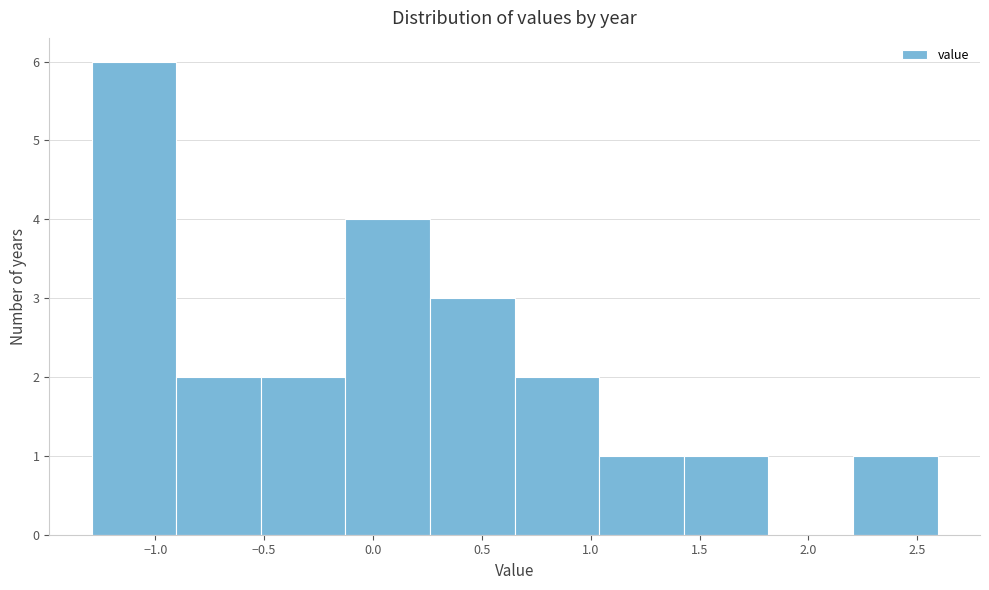

Reading left to right, transcribe this chart: for each bar, give the range it covers on the x-axis and its height. Neither the bar edges nor the heights are printed on the chart, so give them approximately, as read against the axes.

-1.30 to -0.90: 6
-0.90 to -0.50: 2
-0.50 to -0.15: 2
-0.15 to 0.25: 4
0.25 to 0.65: 3
0.65 to 1.05: 2
1.05 to 1.45: 1
1.45 to 1.80: 1
1.80 to 2.20: 0
2.20 to 2.60: 1